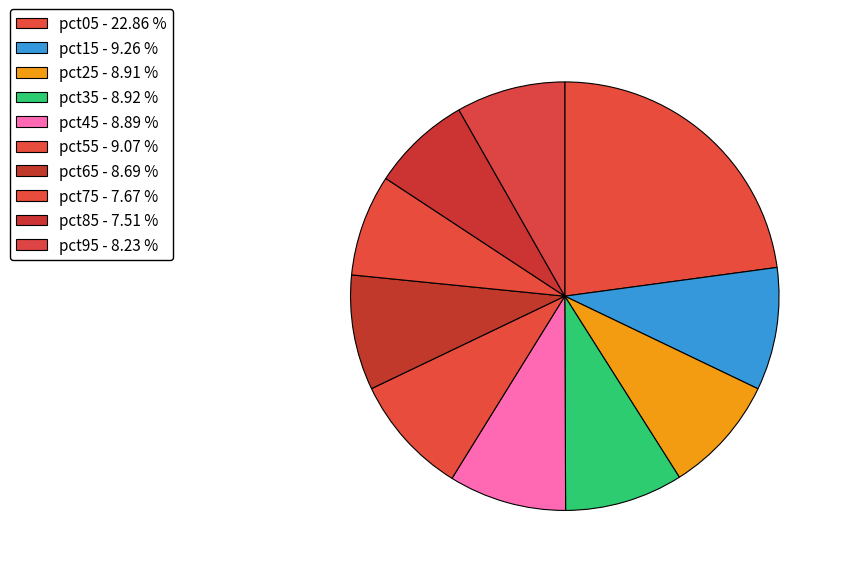

To the nearest percent, what percentage of the pie is pct15?

9%